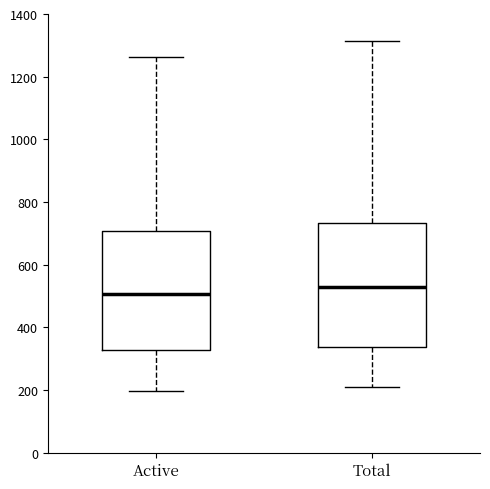

Reading left to right, read every box against the y-axis: the position of its median line, the range the box covers, and the ends of its whiskers. The values are not printed on the chart, so give them approximately, as read against the axis.

Active: median 500, box 320 to 700, whiskers 200 to 1260
Total: median 520, box 340 to 740, whiskers 200 to 1320